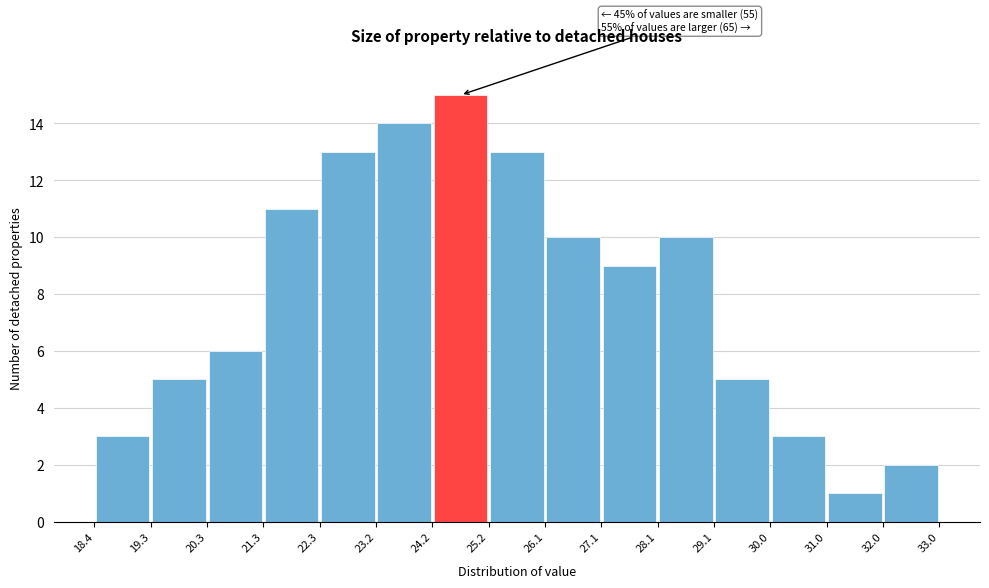

Which range on the x-axis has the tallest bar?

24.2 to 25.2